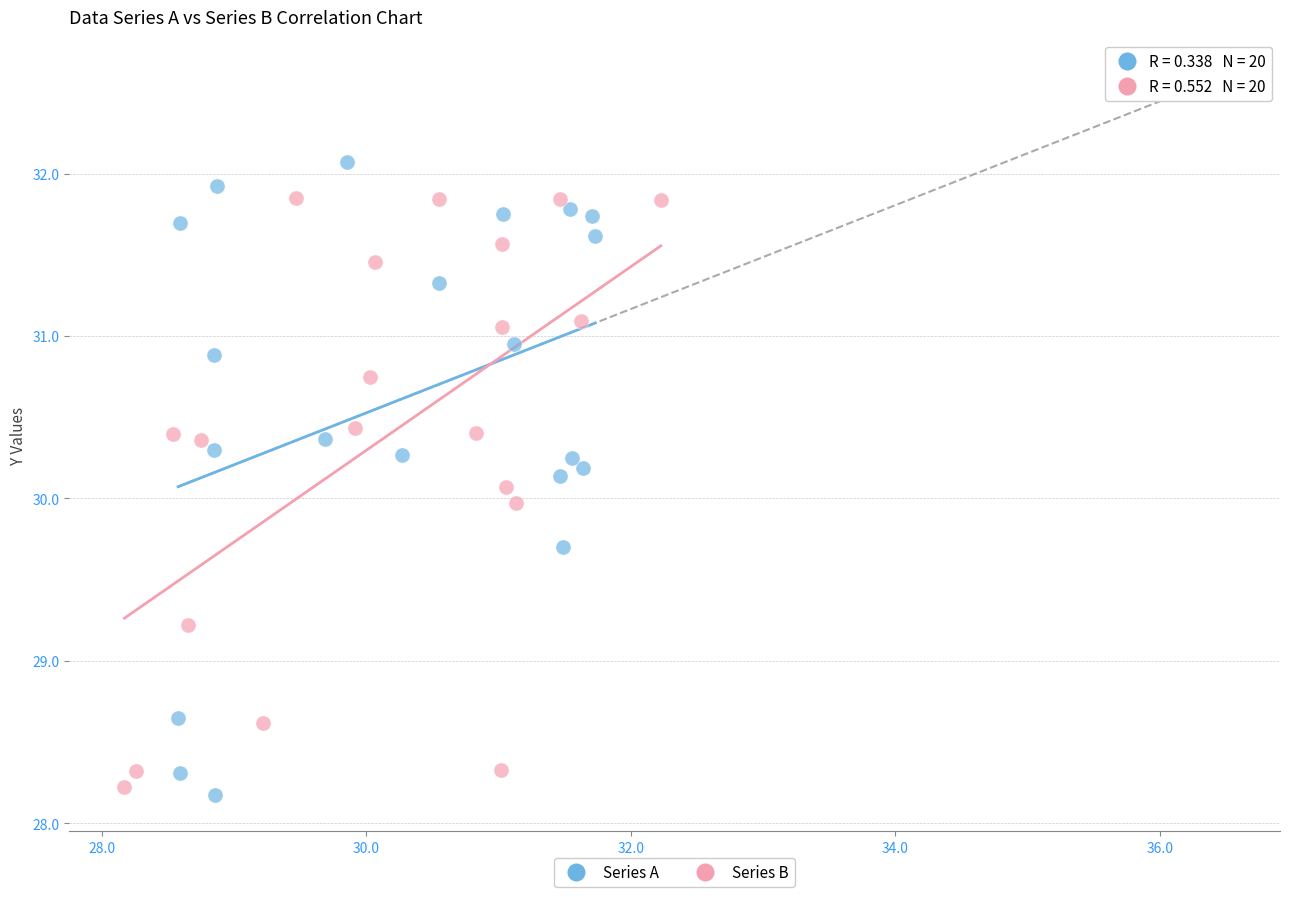

Which series reaches the maximum Y coordinate?

Series A